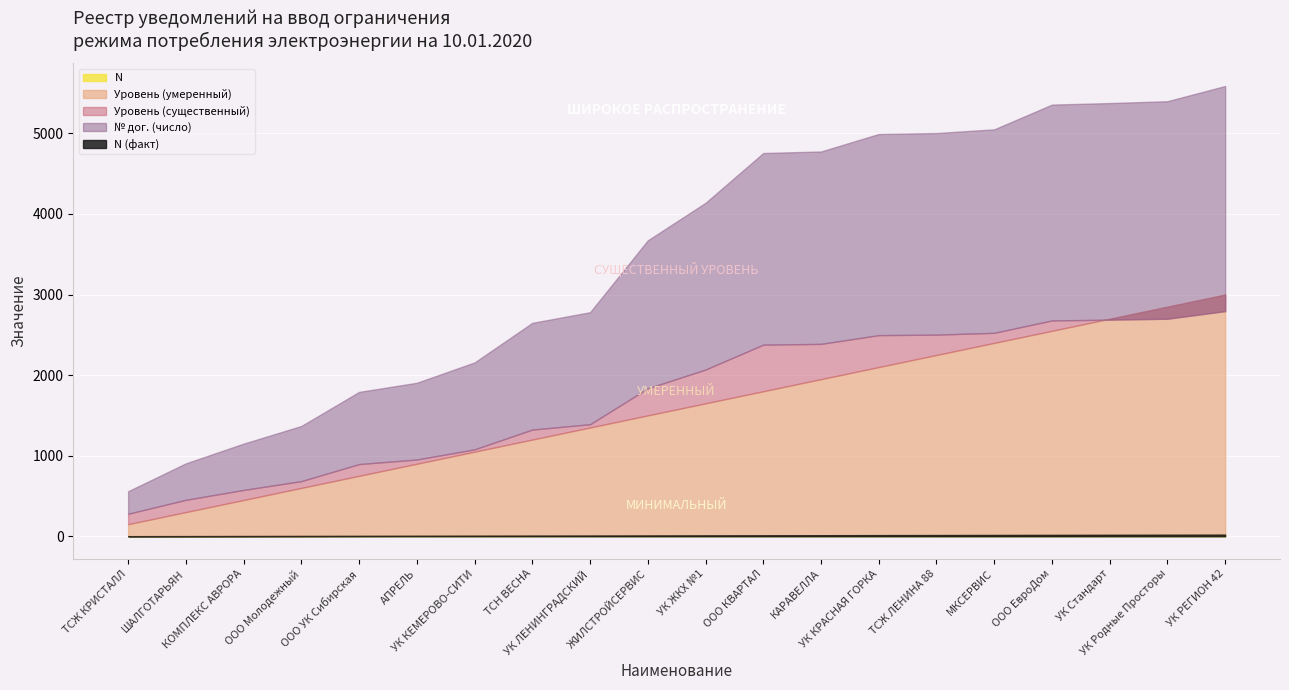

Which category has the highest value in the N series?

УК РЕГИОН 42